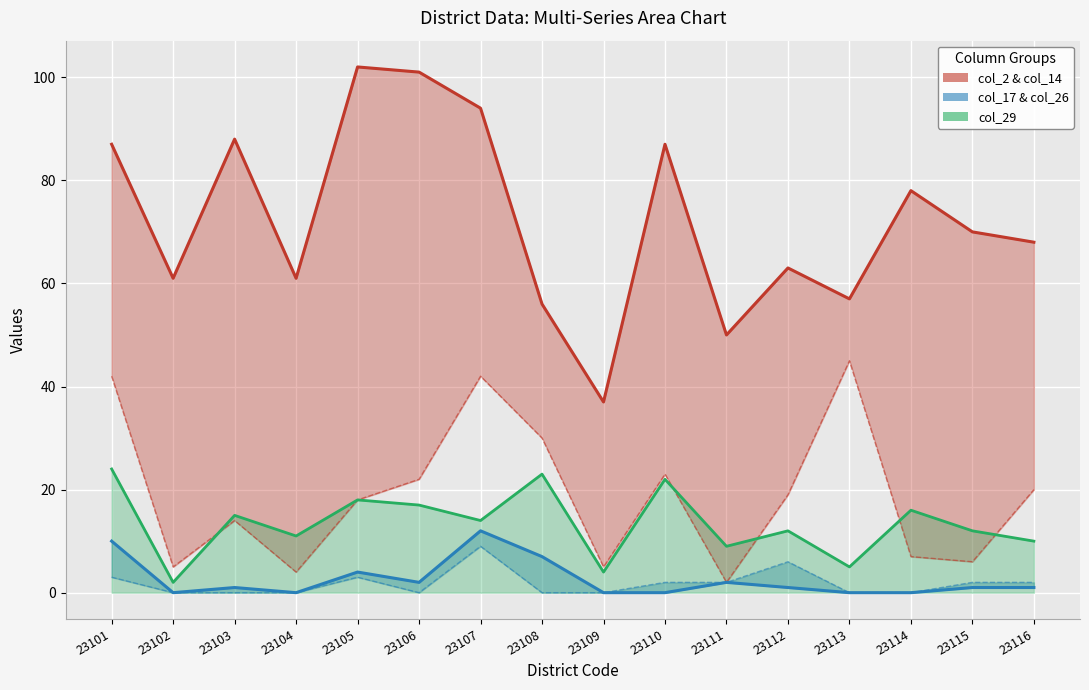

What is the spread (max minus min) of values at 23115?

69